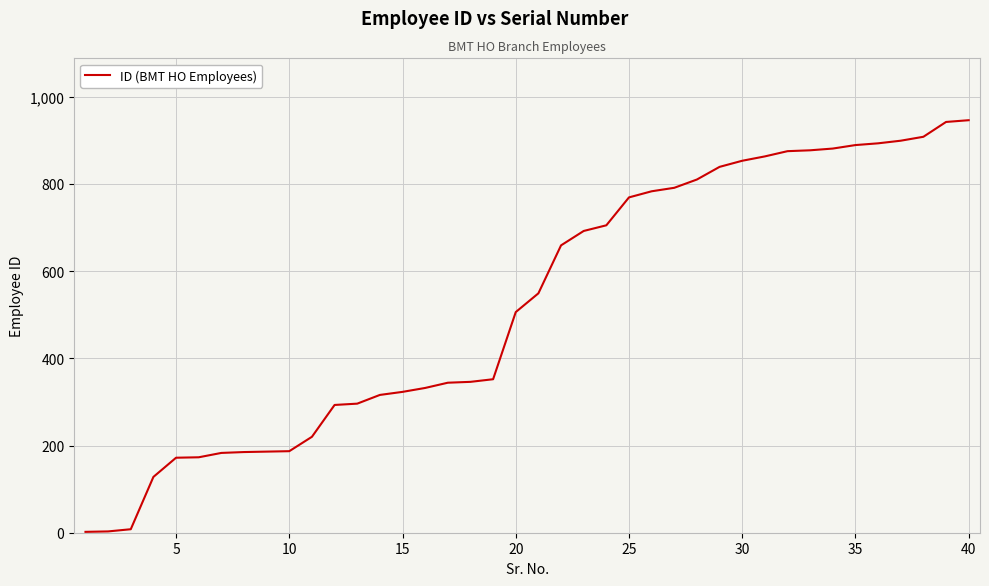

What is the maximum value shown in the chart?

946